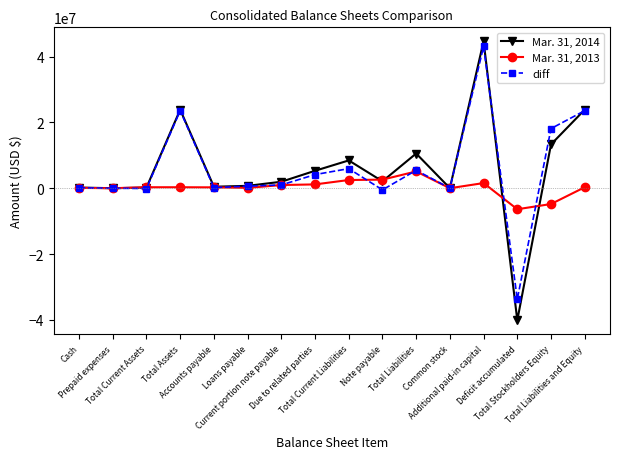

True or false: diff has more than 2 interior local peaks.

True